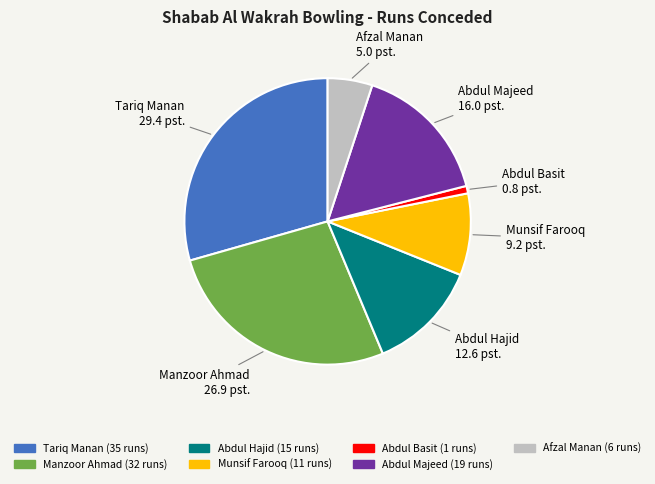

The Munsif Farooq slice represents 9% of the pie. True or false?

True